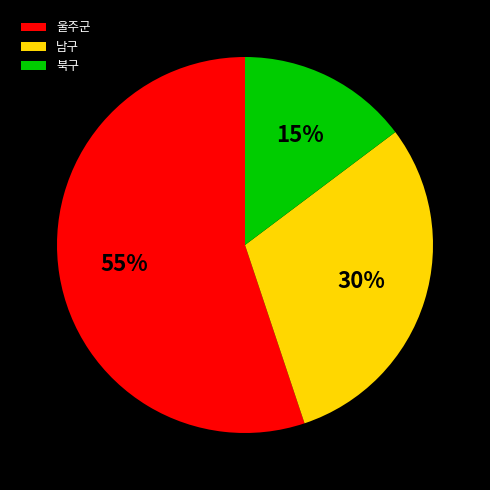

Does 울주군 represent more than half of the total?

Yes